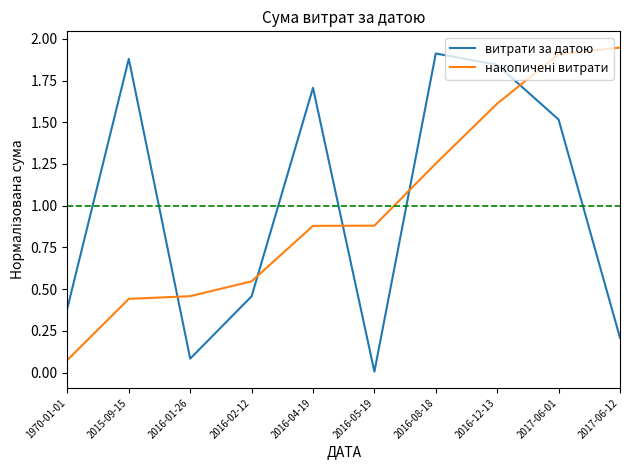

What is the total value across all series at 2016-04-19?

2.6